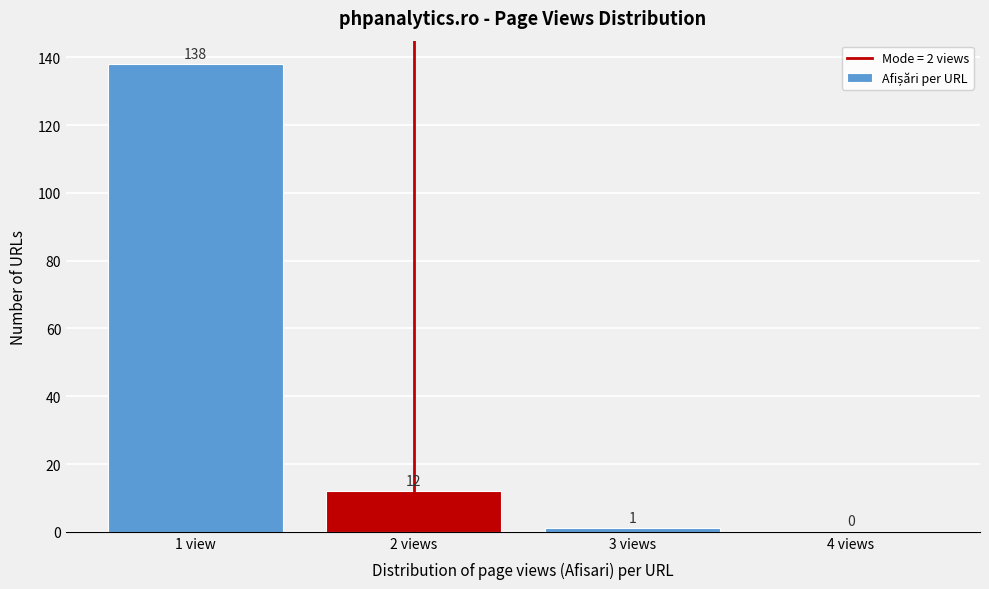

Reading right to left, extract all data points from this chart.

4 views=0	3 views=1	2 views=12	1 view=138